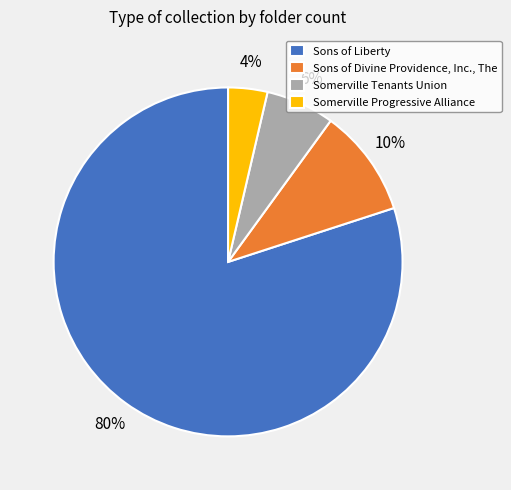

Is it true that Somerville Progressive Alliance is 14% of the pie?

False